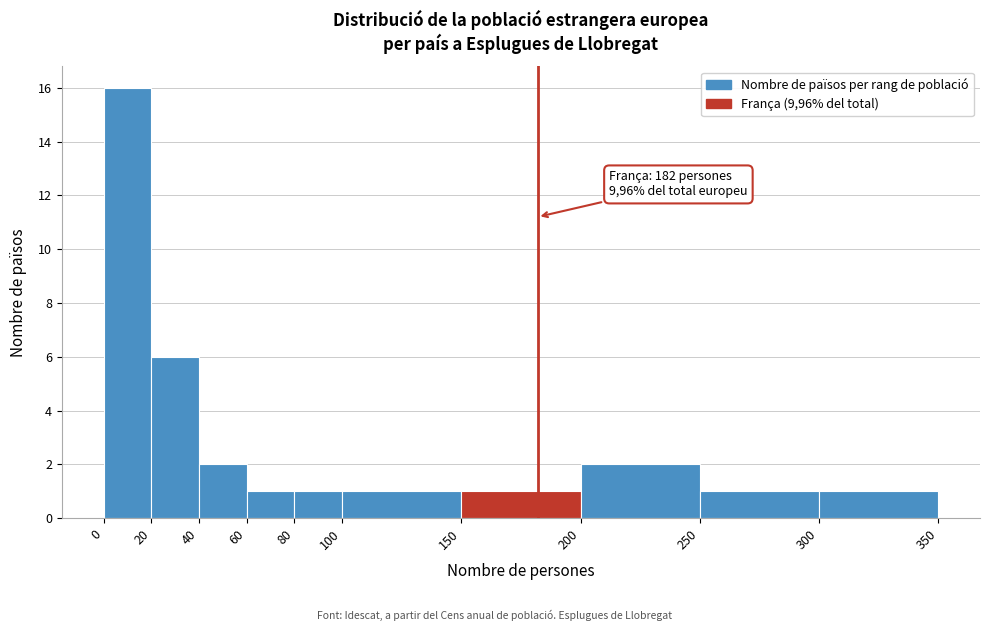

Which range on the x-axis has the tallest bar?

0 to 20